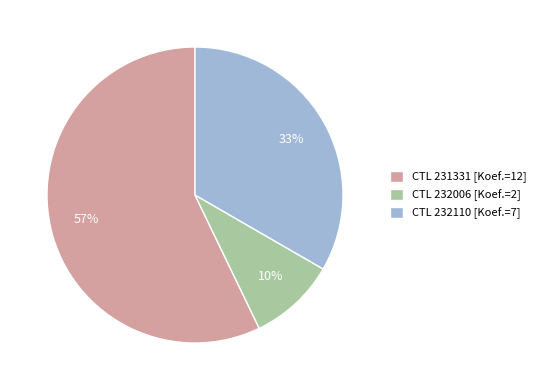

What is the smallest slice in the pie chart?

CTL 232006 [Koef.=2]